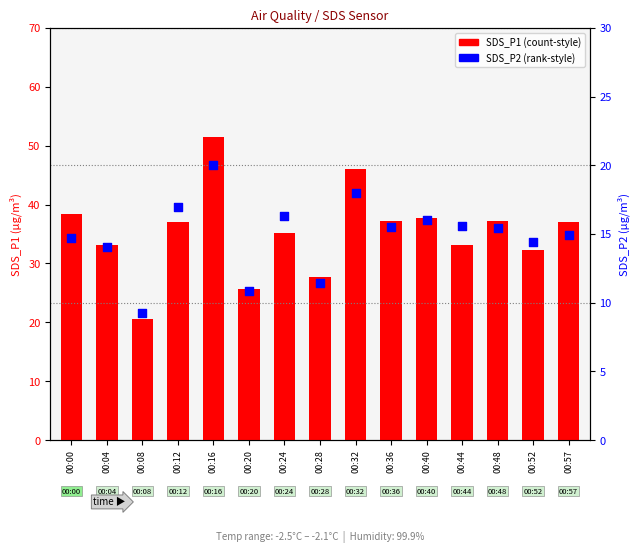

Which series reaches the minimum Y coordinate?

SDS_P2